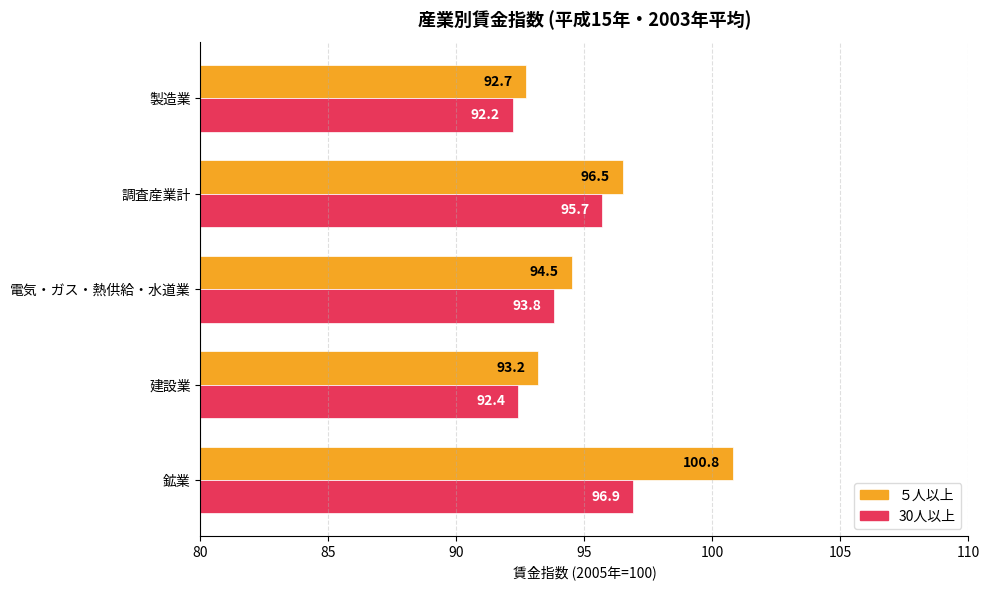

What value does the ５人以上 series have at 調査産業計?

96.5